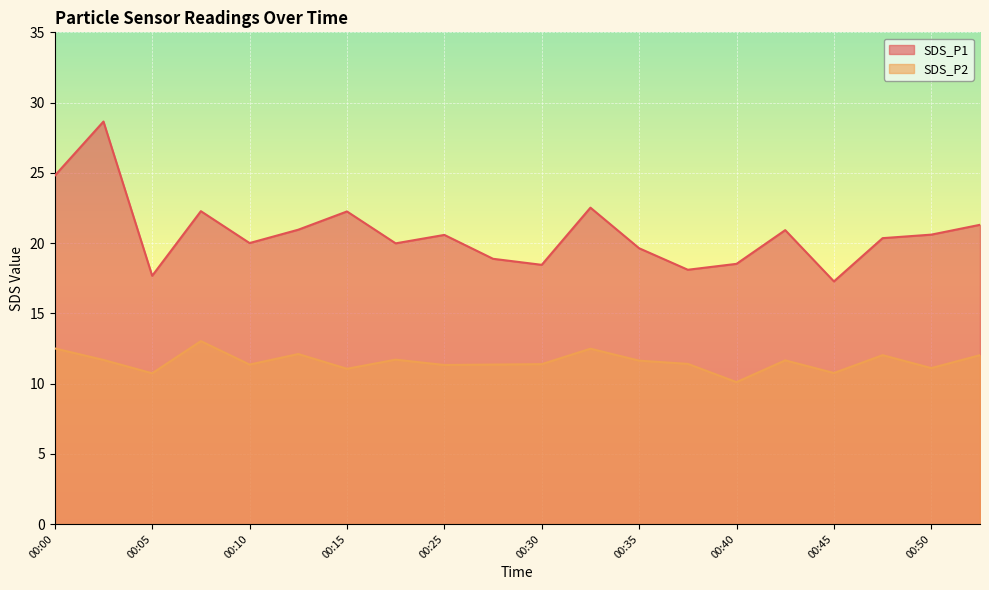

Which series has the largest range (max minus min)?

SDS_P1